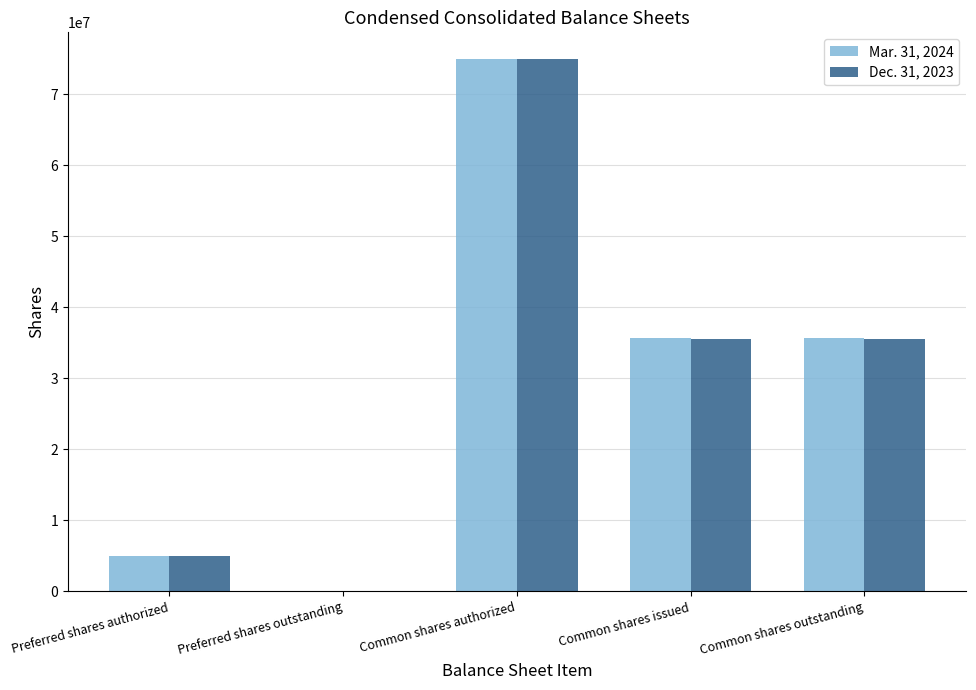

What is the total value across all series at Common shares outstanding?

71218000